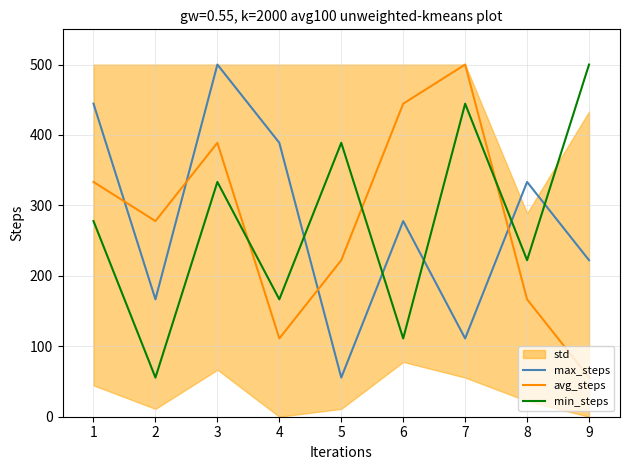

What is the difference between the avg_steps values at 1 and 5?

111.1